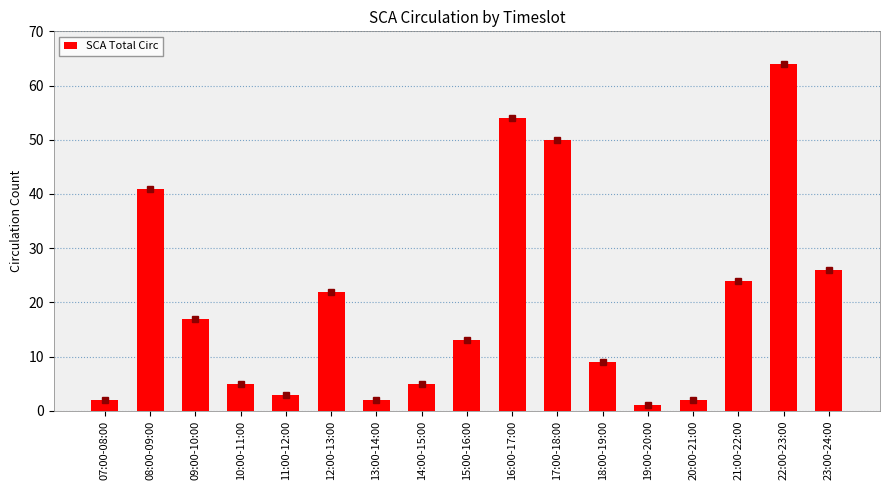

What is the value of the 2nd bar from the left?

41